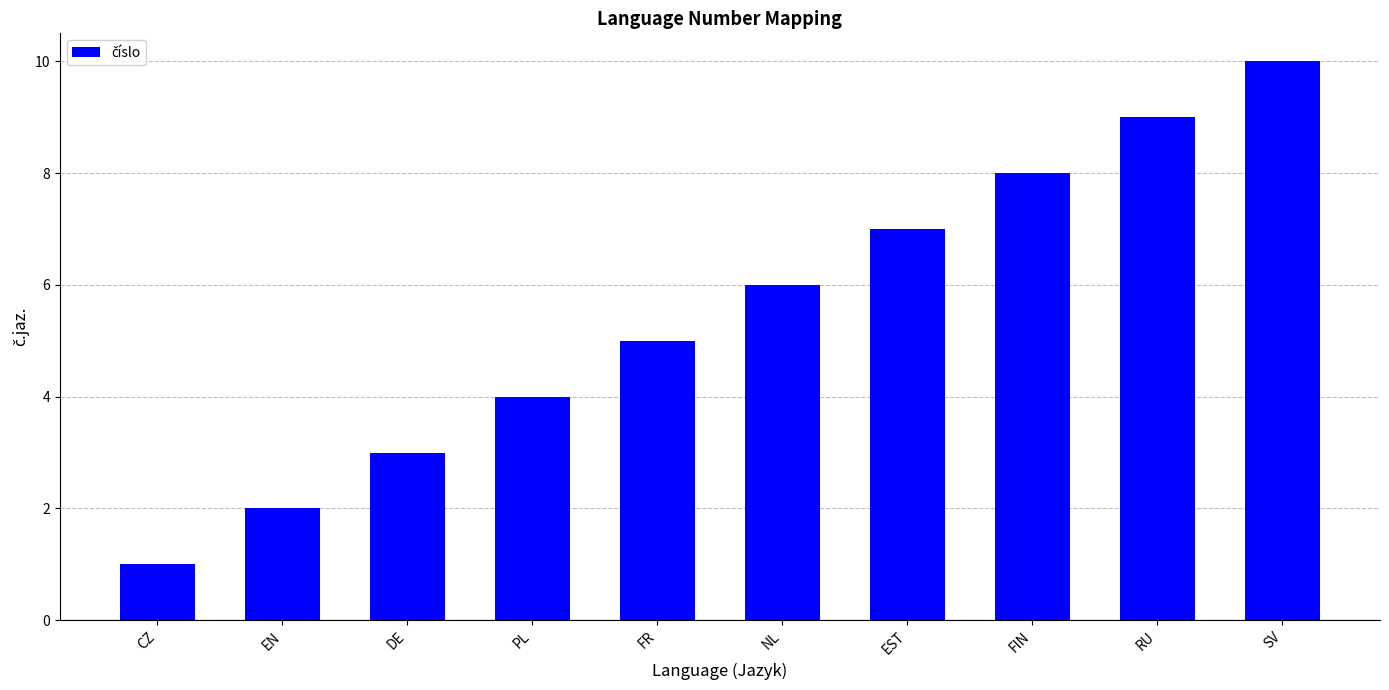

At which category does the chart reach its peak across all series?

SV